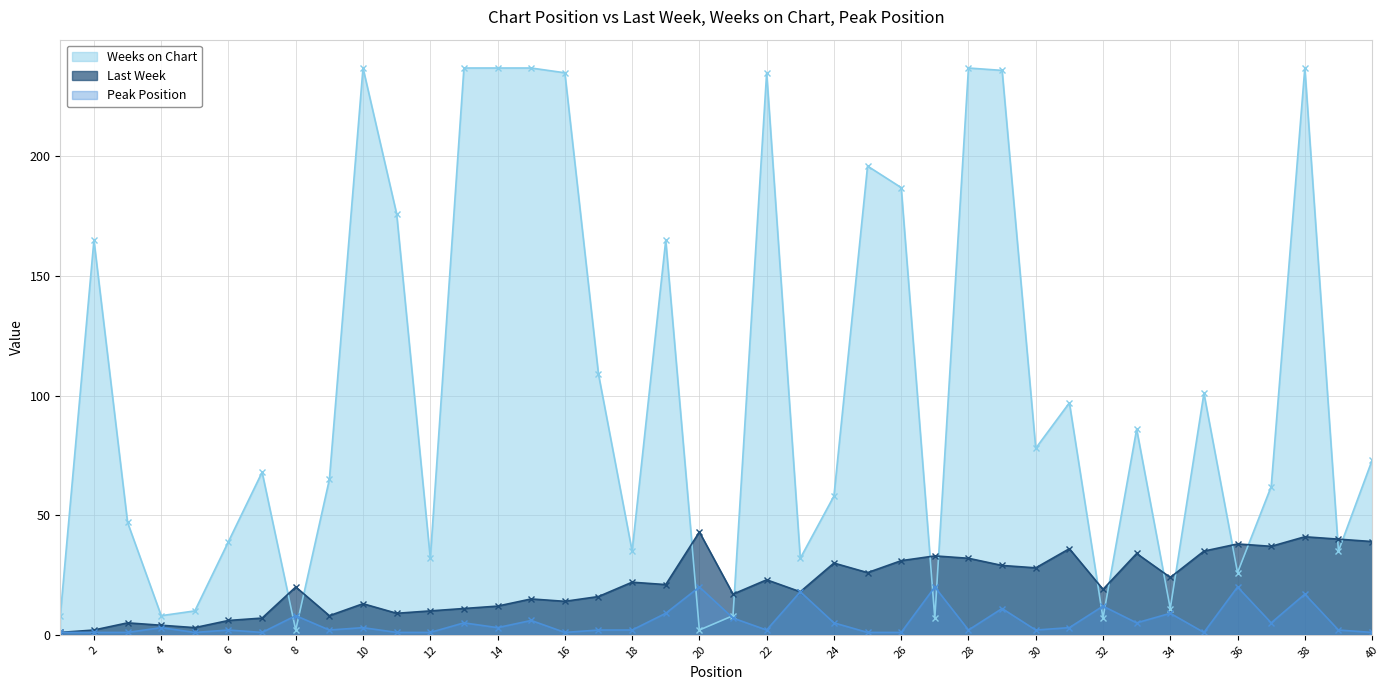

How many data points in Last Week are less than 21?

20